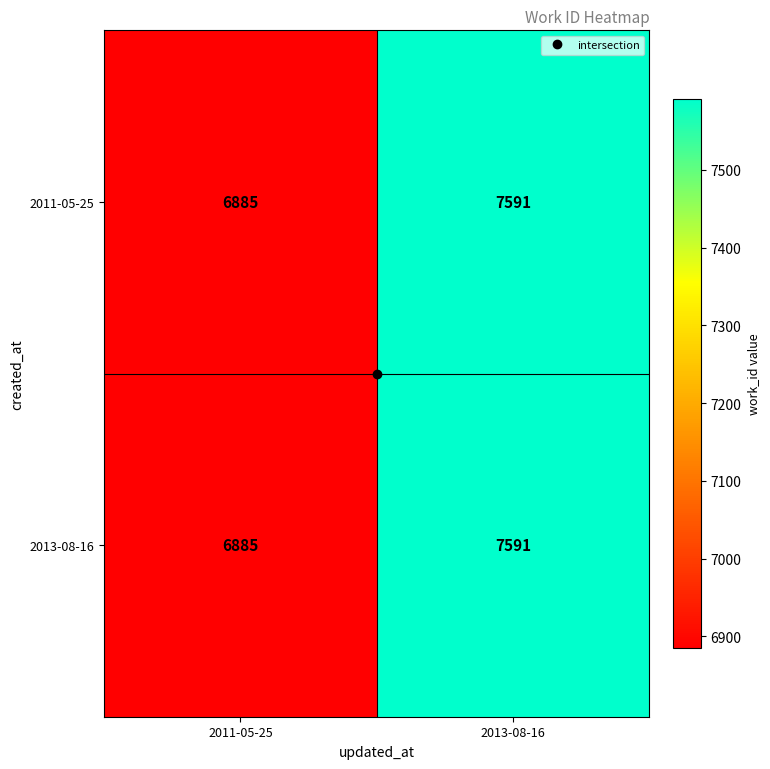

What is the maximum value for 2013-08-16?

7591